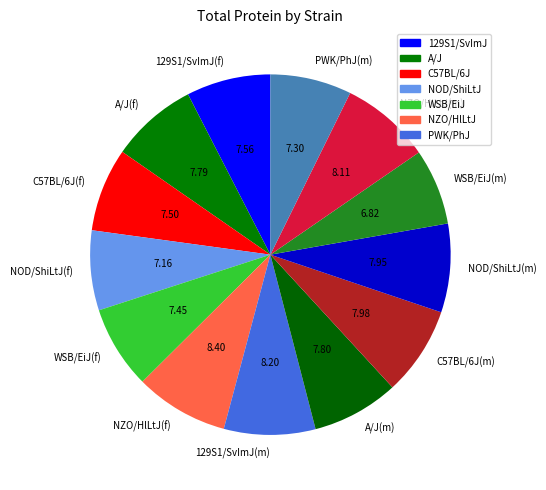

Does any single category account for the majority?

No